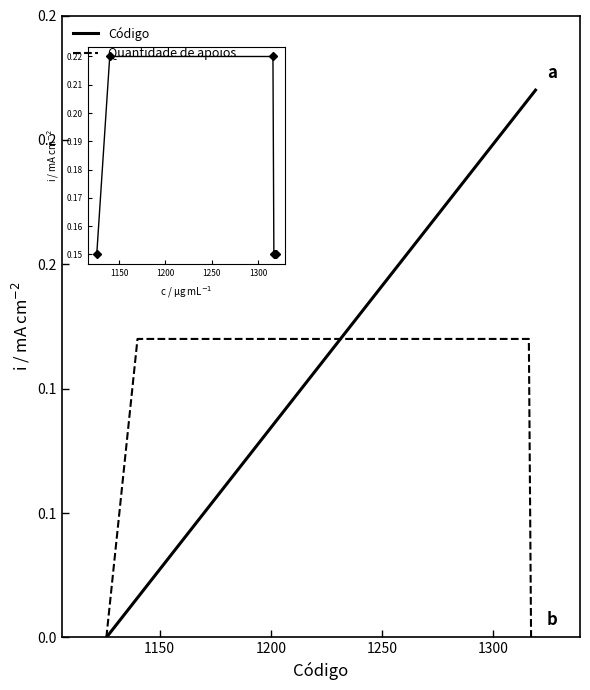

List the series in order of their overall mean, lowest first.

Quantidade de apoios, Código